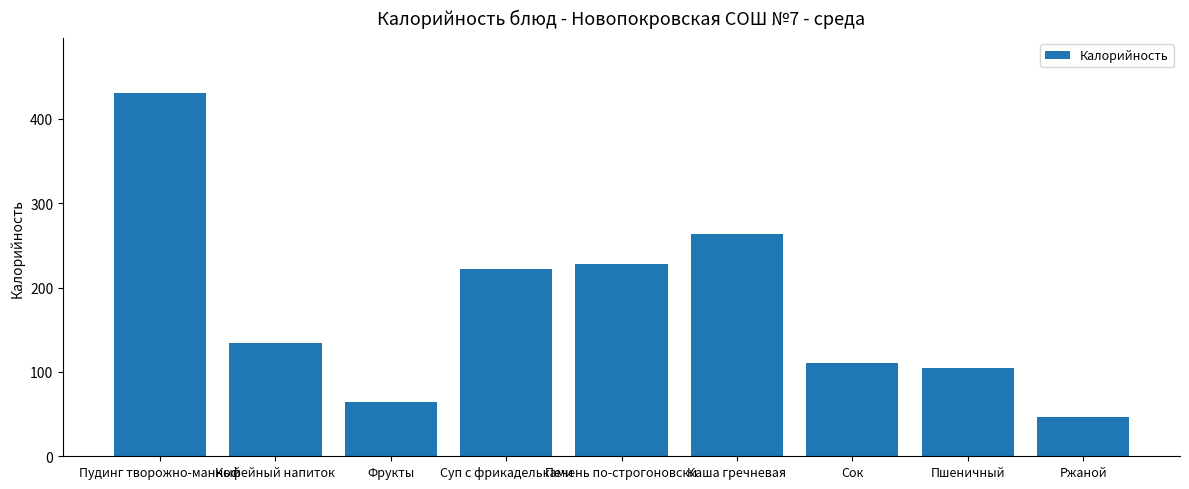

Does the chart contain stacked bars?

No